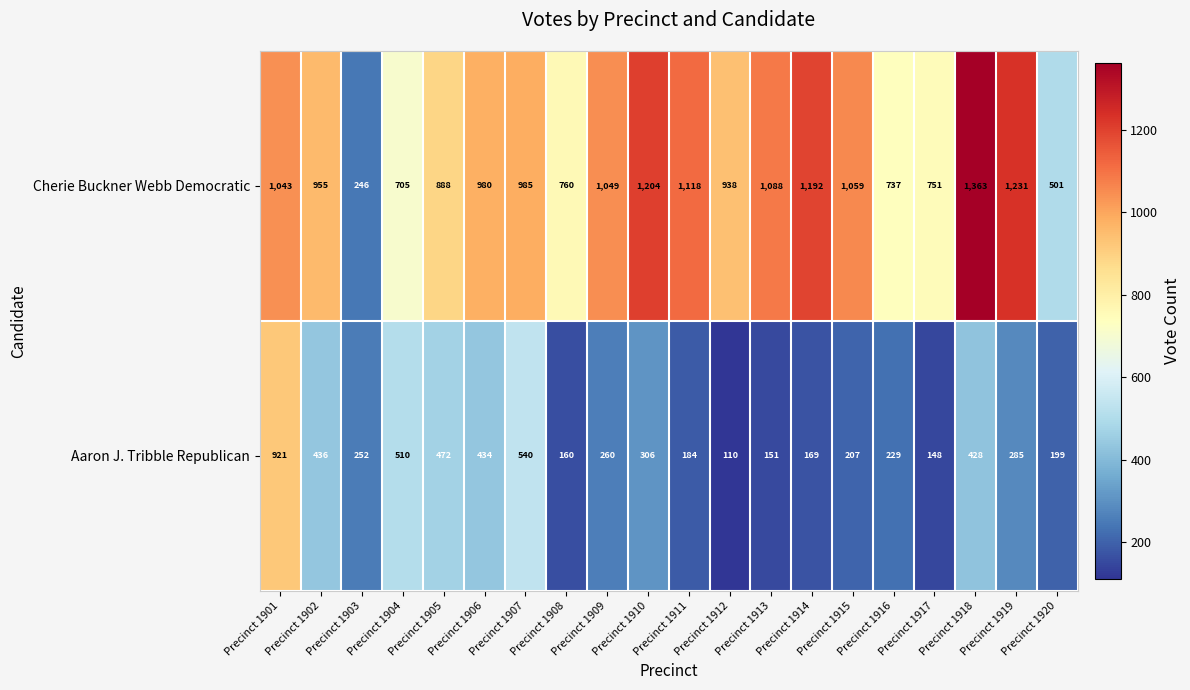

Is it true that Aaron J. Tribble Republican equals 510 at Precinct 1904?

True